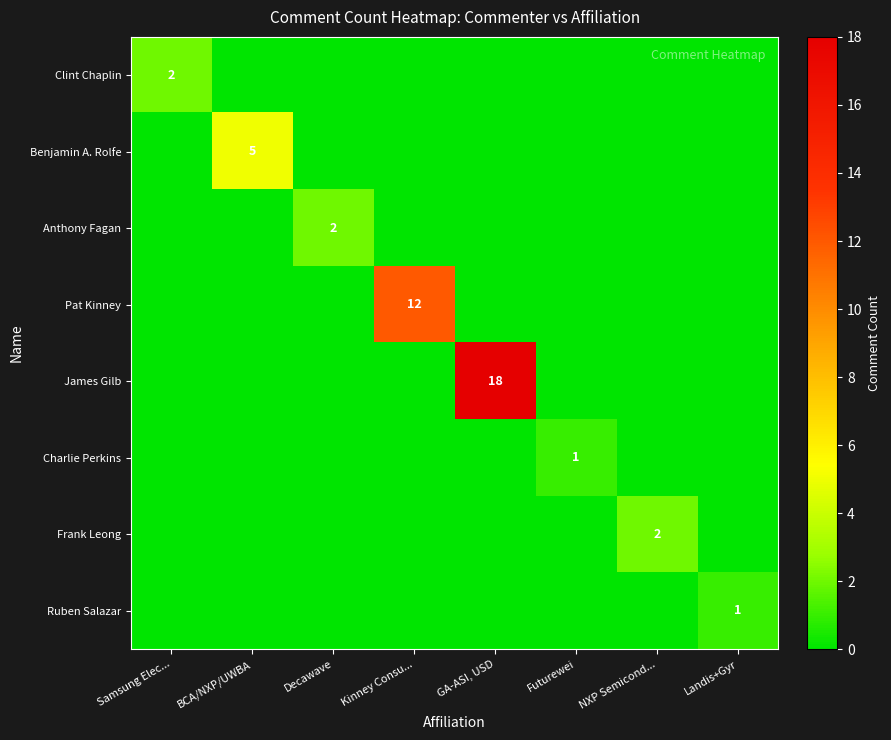

At how many categories does at least one series exceed 6?

2